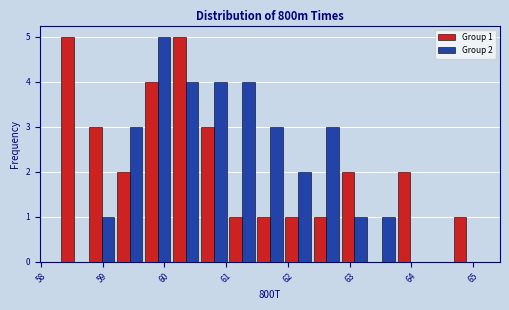

In the Group 2 series, which range on the x-axis has the tallest bar?

59.7 to 60.1